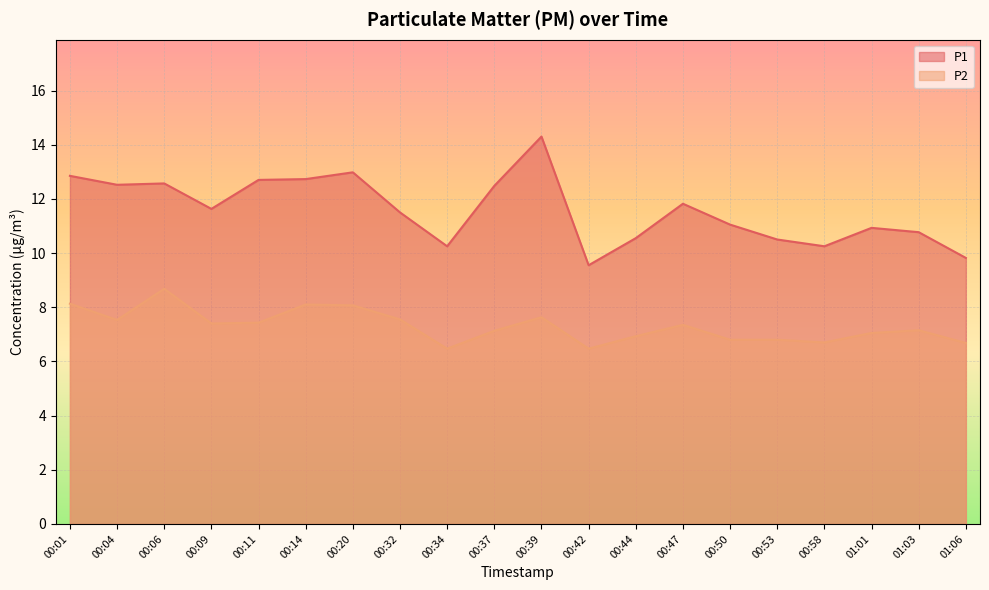

In P1, how many points are higher than both neighbors (excluding endpoints)?

5